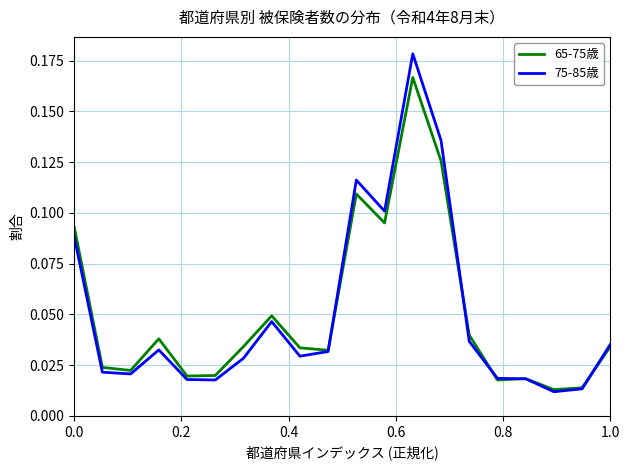

What are all the series names shown in the legend?

65-75歳, 75-85歳